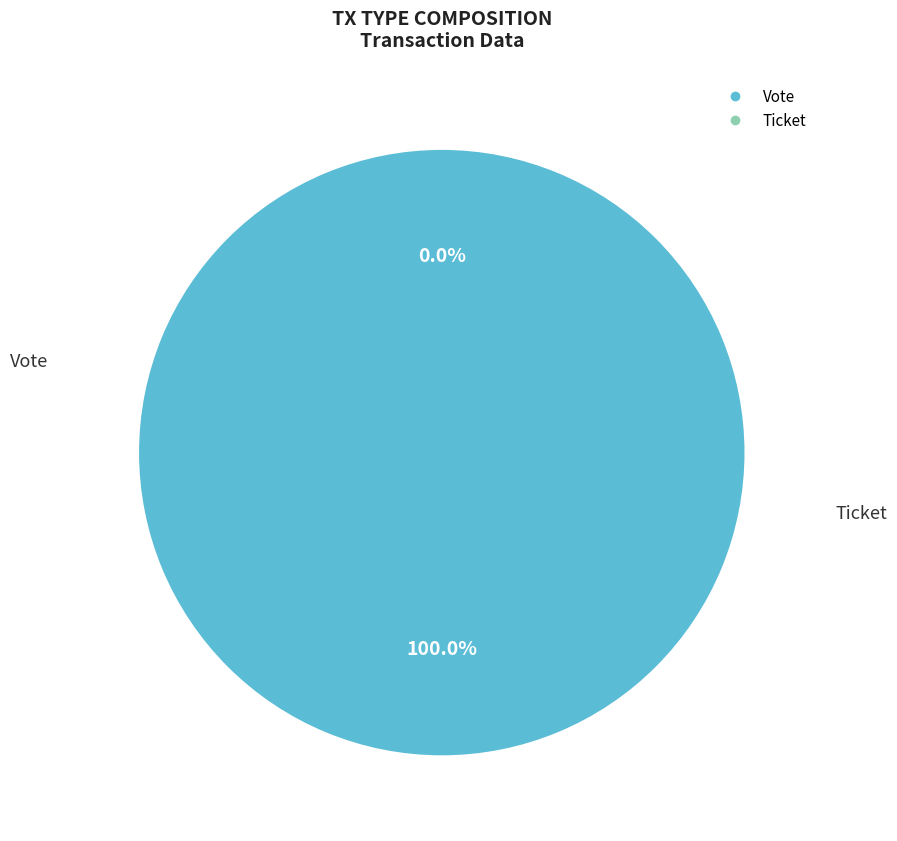

Is Ticket the majority of the pie?

No